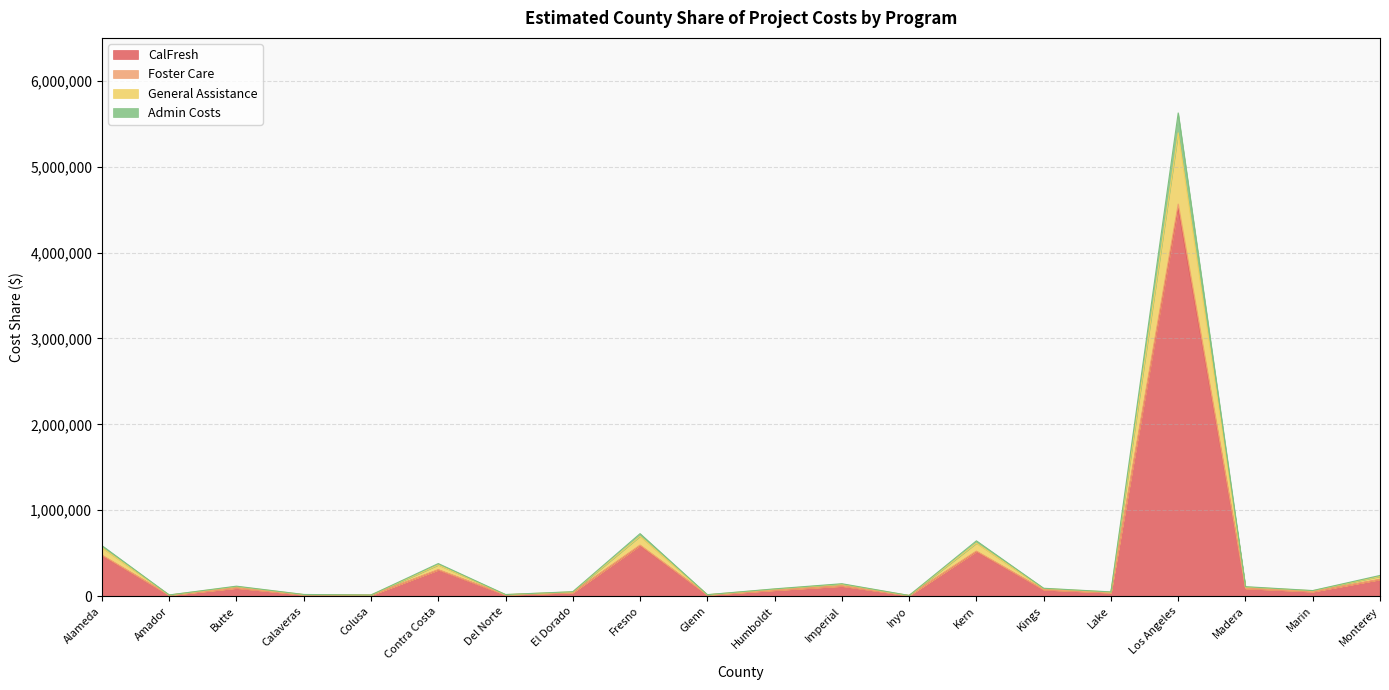

What is the minimum value shown in the chart?

6047